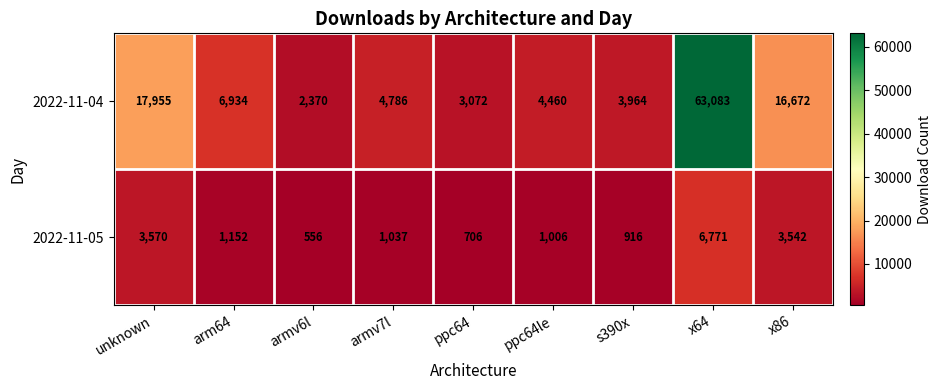

Which series has the widest spread of values?

2022-11-04